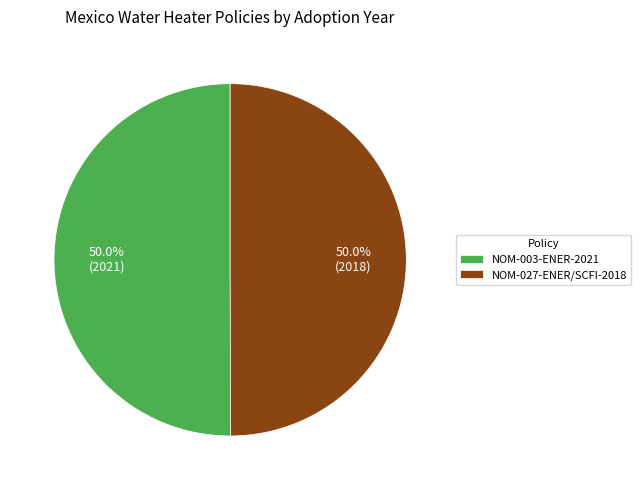

Is the sum of NOM-027-ENER/SCFI-2018 and NOM-003-ENER-2021 greater than half?

Yes